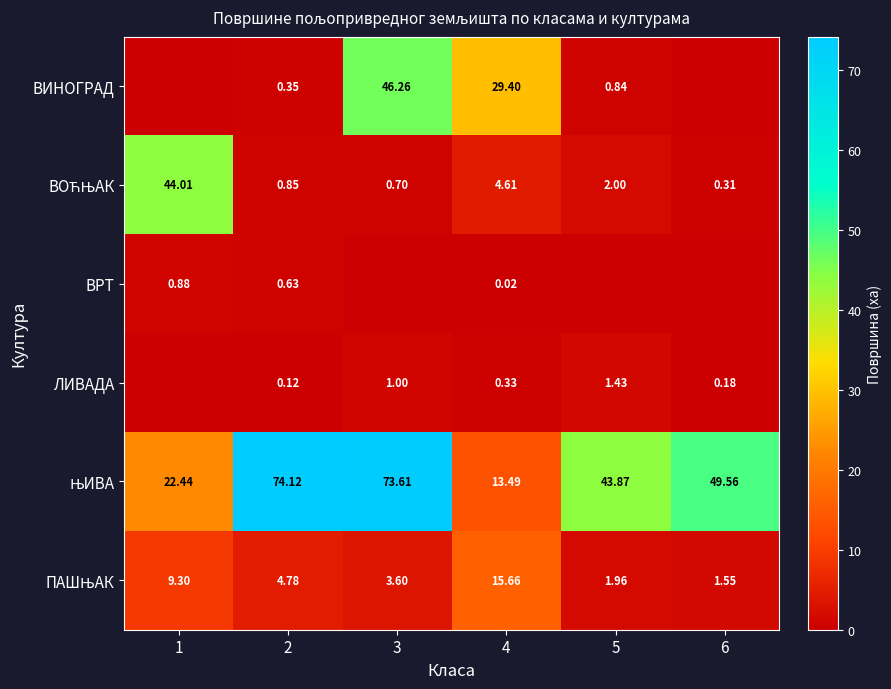

Which series has the largest total across all categories?

ЊИВА